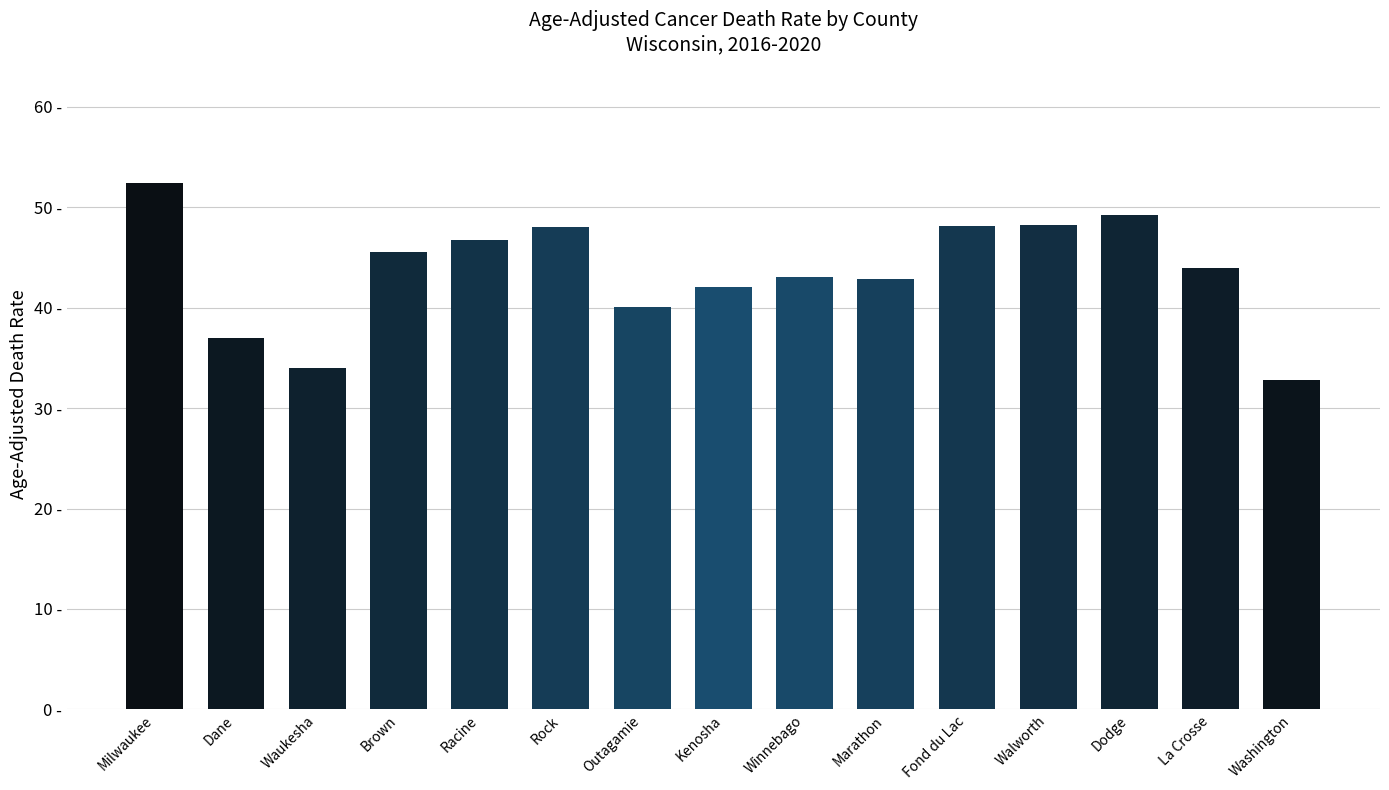

How many bars are there in total?

15